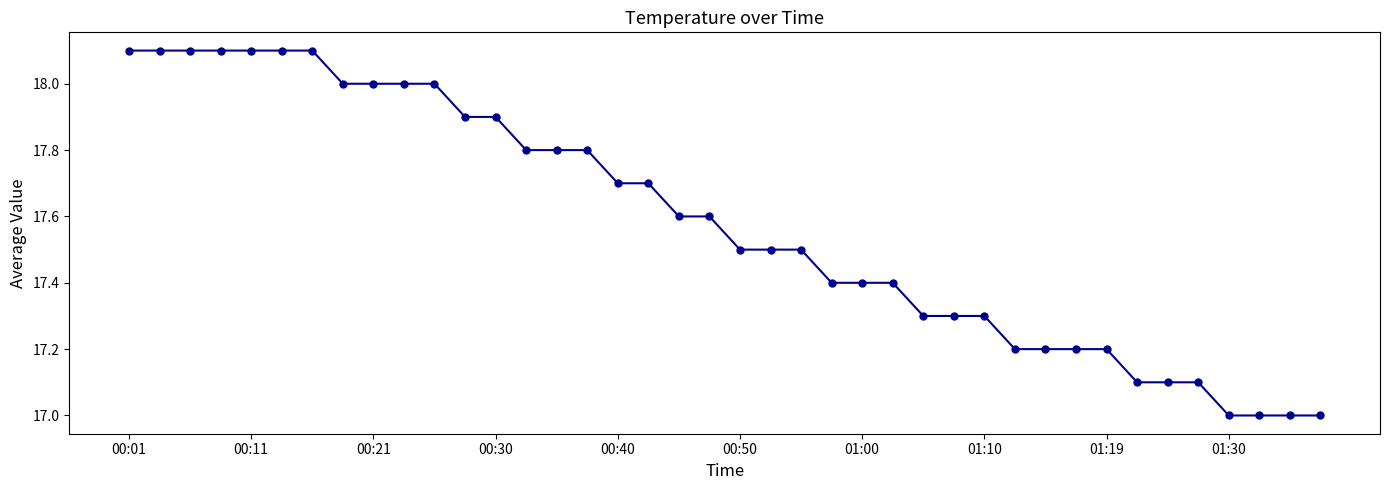

What is the average value?

17.6